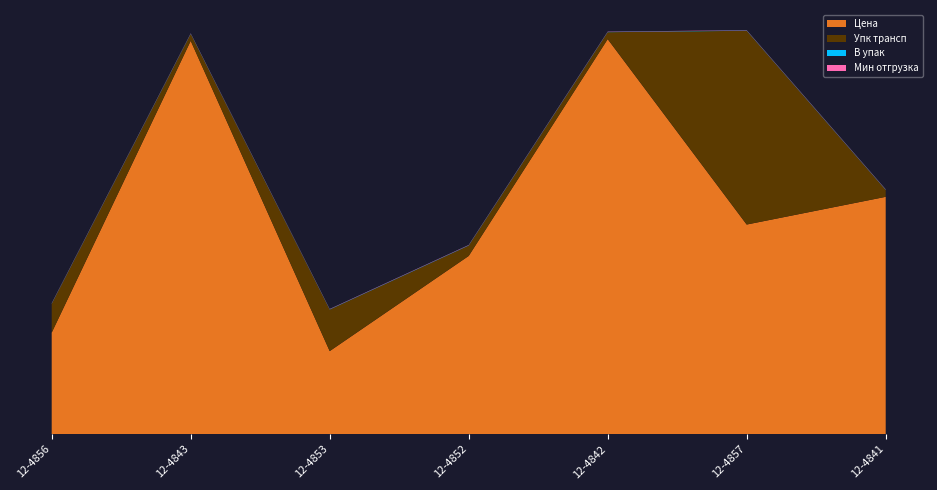

Reading right to left, extract all data points from this chart.

Цена: 12-4841=823.0	12-4857=726.9	12-4842=1370.0	12-4852=618.0	12-4853=288.0	12-4843=1364.0	12-4856=352.0
Упк трансп: 12-4841=24.0	12-4857=672.0	12-4842=24.0	12-4852=36.0	12-4853=144.0	12-4843=24.0	12-4856=100.0
В упак: 12-4841=1.0	12-4857=1.0	12-4842=1.0	12-4852=1.0	12-4853=1.0	12-4843=1.0	12-4856=1.0
Мин отгрузка: 12-4841=1.0	12-4857=1.0	12-4842=1.0	12-4852=1.0	12-4853=1.0	12-4843=1.0	12-4856=1.0